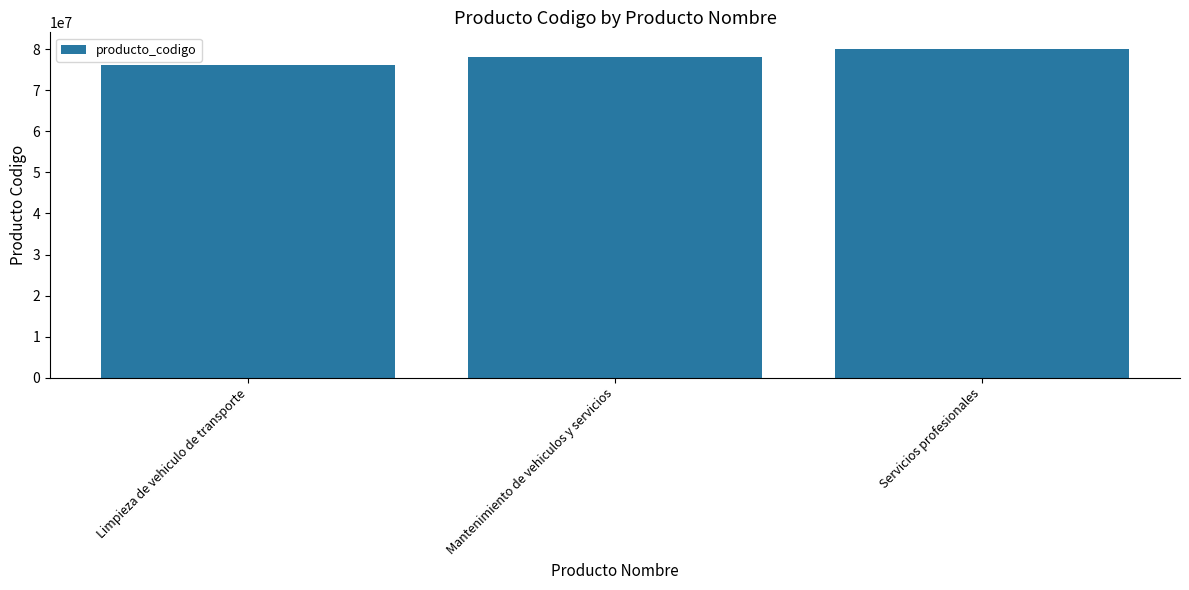

What is the change in value from Mantenimiento de vehiculos y servicios to Servicios profesionales?

+1931500